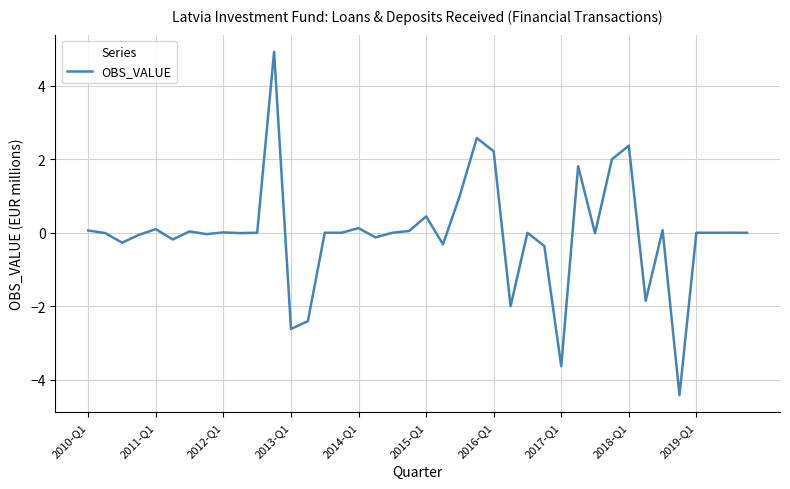

What is the difference between the maximum and minimum values?

9.4